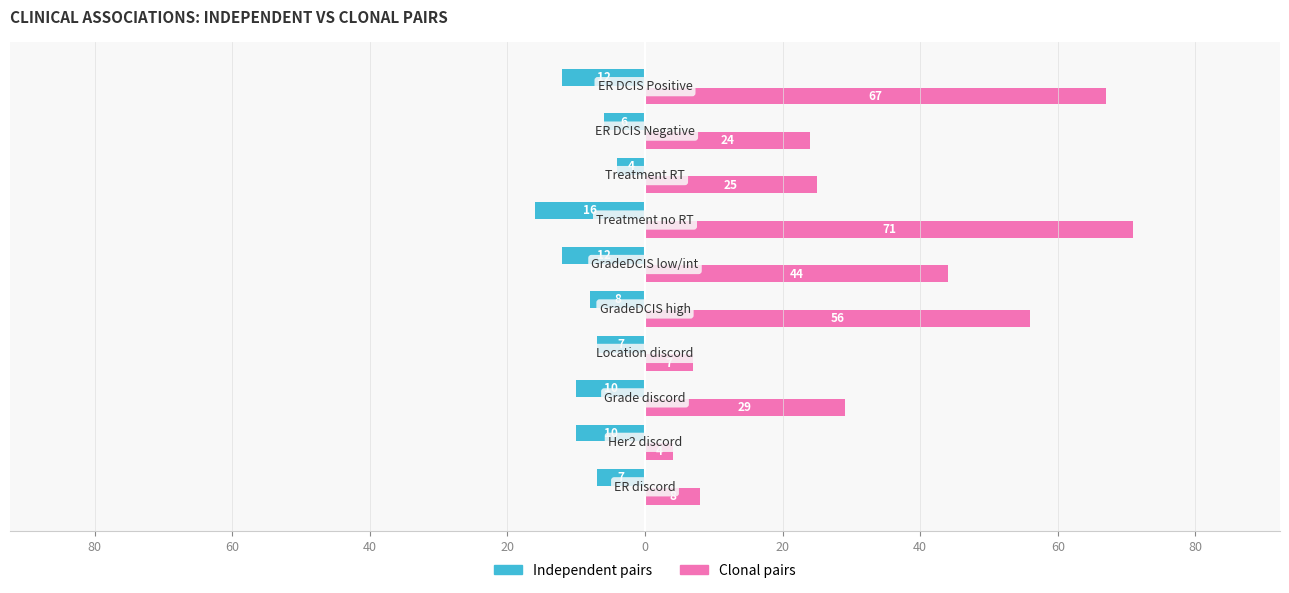

What is the sum of all Clonal pairs values?

335